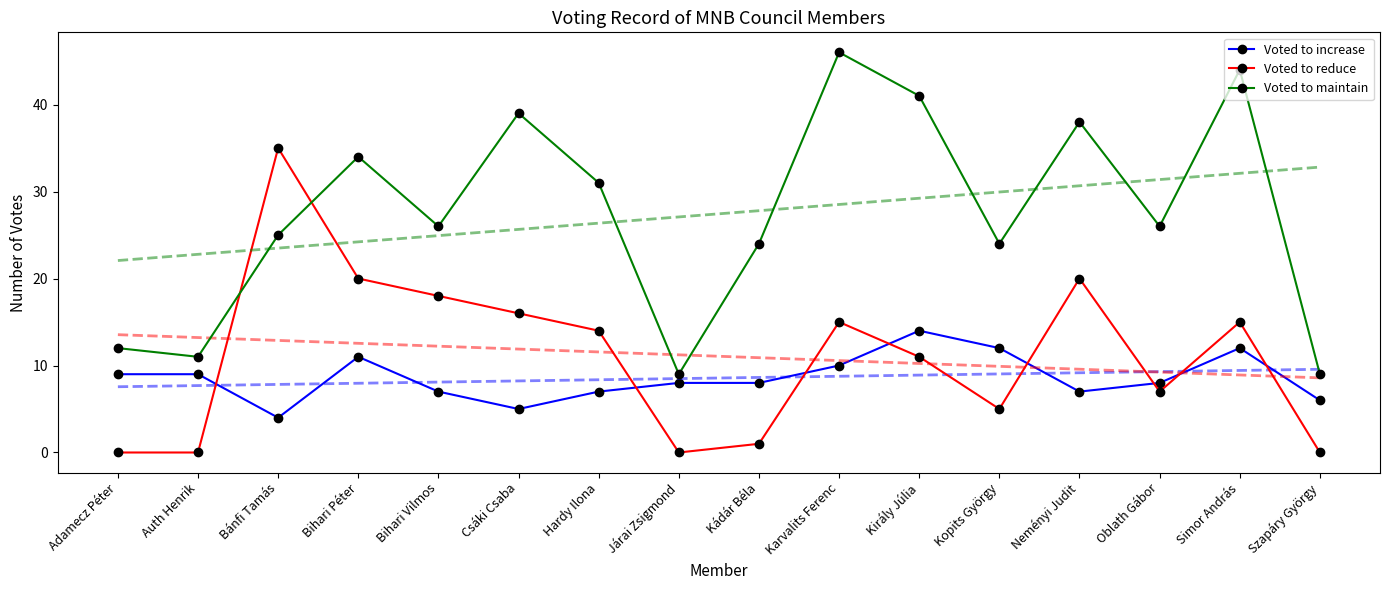

The Voted to maintain series shows 20 at Adamecz Péter. True or false?

False